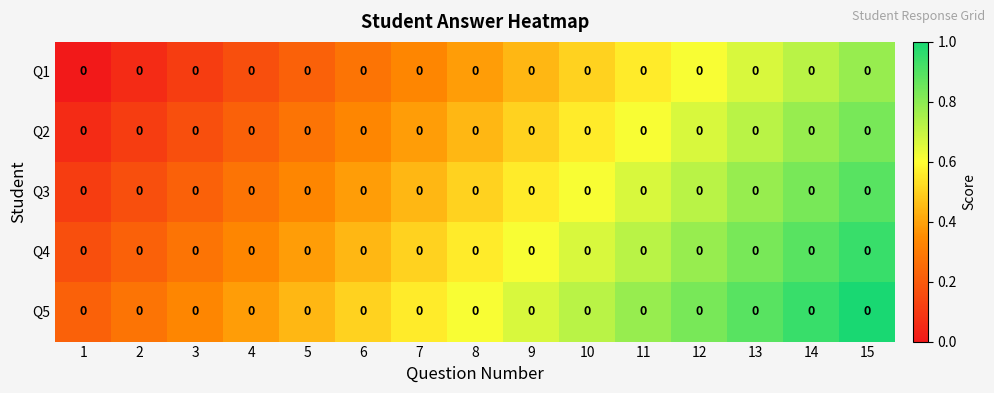

At how many categories does at least one series exceed 0?

15